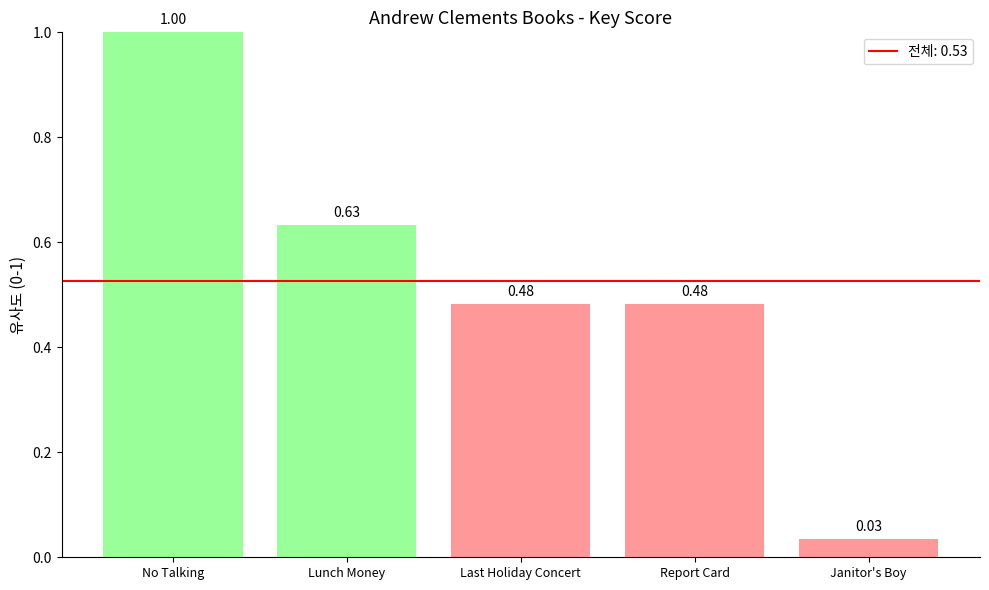

What is the label of the 4th bar from the right?

Lunch Money